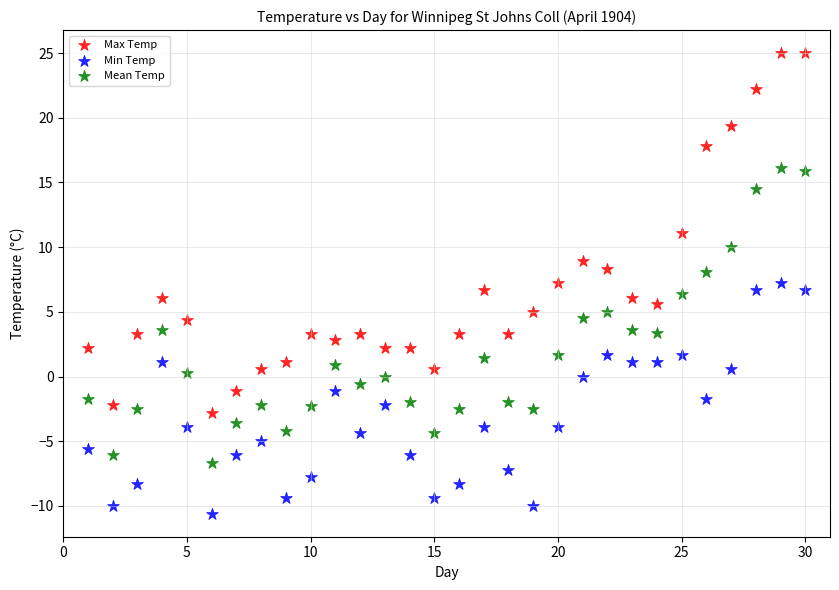

Which series has the widest spread of Y values?

Max Temp